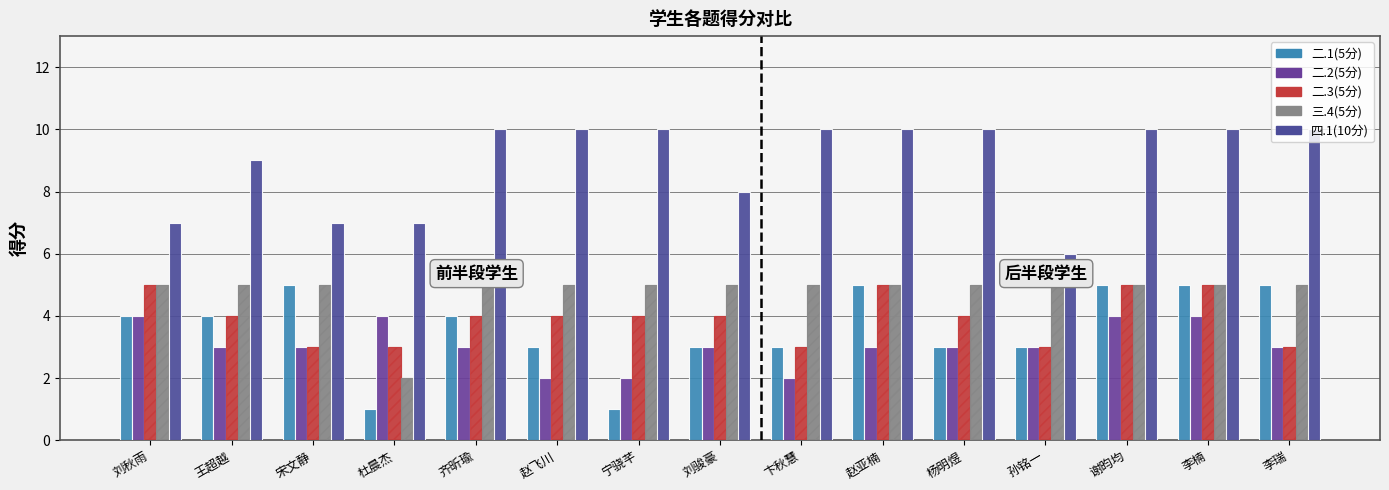

Reading left to right, transcribe all the data shown in this chart.

二.1(5分): 4	4	5	1	4	3	1	3	3	5	3	3	5	5	5
二.2(5分): 4	3	3	4	3	2	2	3	2	3	3	3	4	4	3
二.3(5分): 5	4	3	3	4	4	4	4	3	5	4	3	5	5	3
三.4(5分): 5	5	5	2	5	5	5	5	5	5	5	5	5	5	5
四.1(10分): 7	9	7	7	10	10	10	8	10	10	10	6	10	10	10